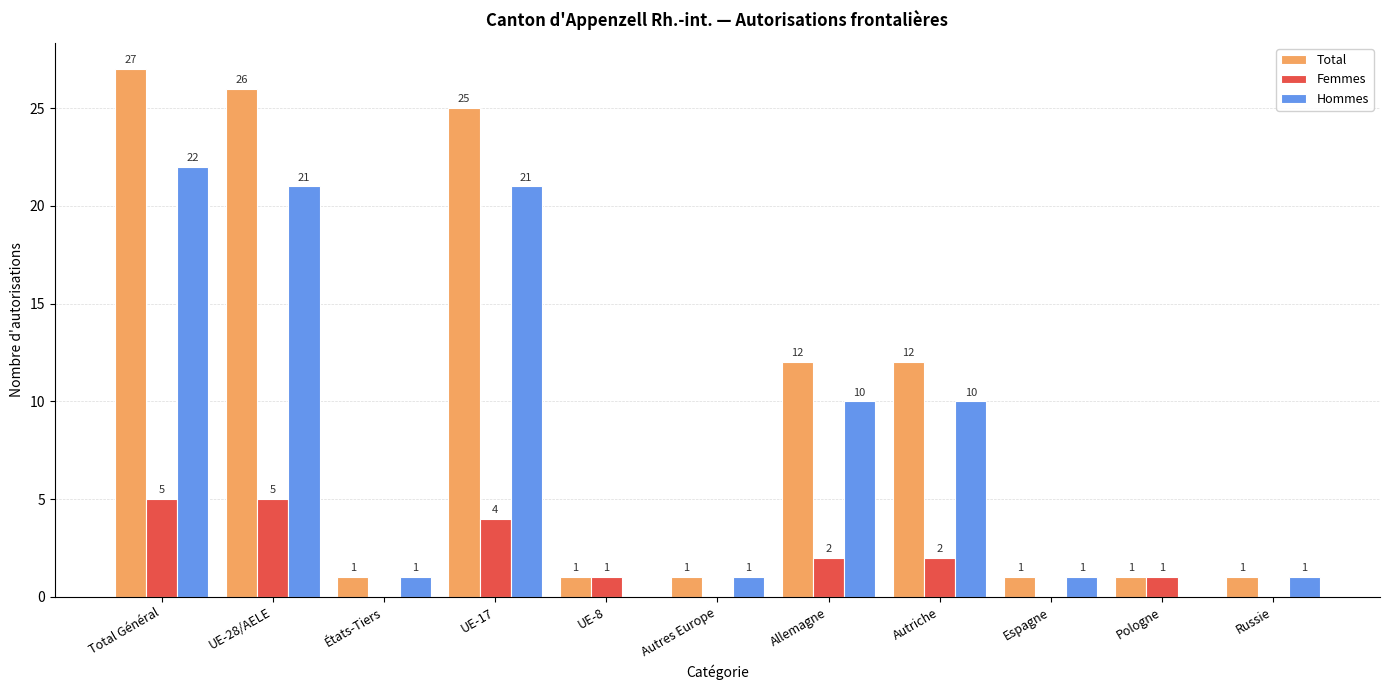

The Femmes series shows 2 at UE-8. True or false?

False